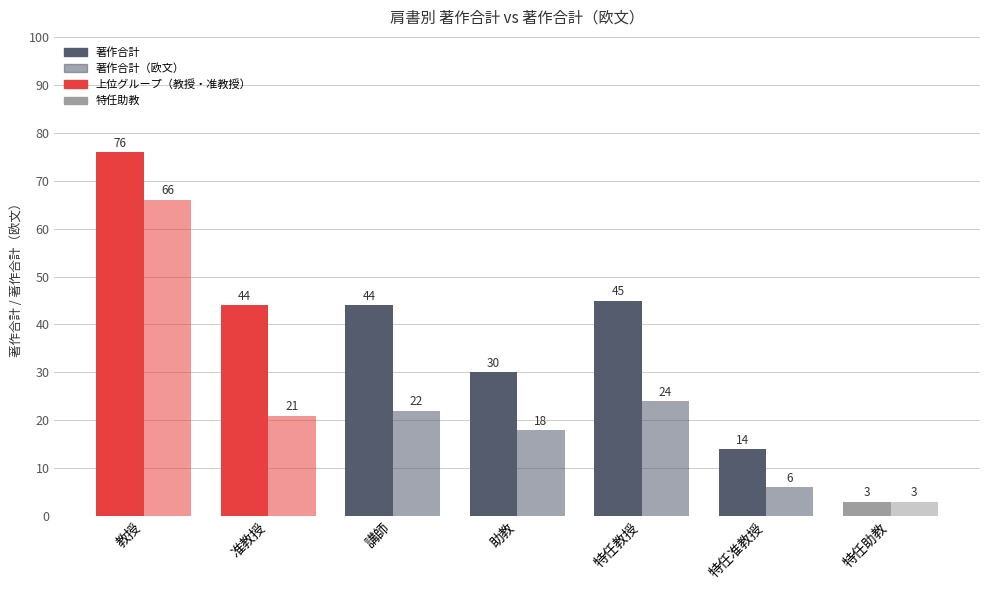

Which label corresponds to the largest value in the chart?

教授